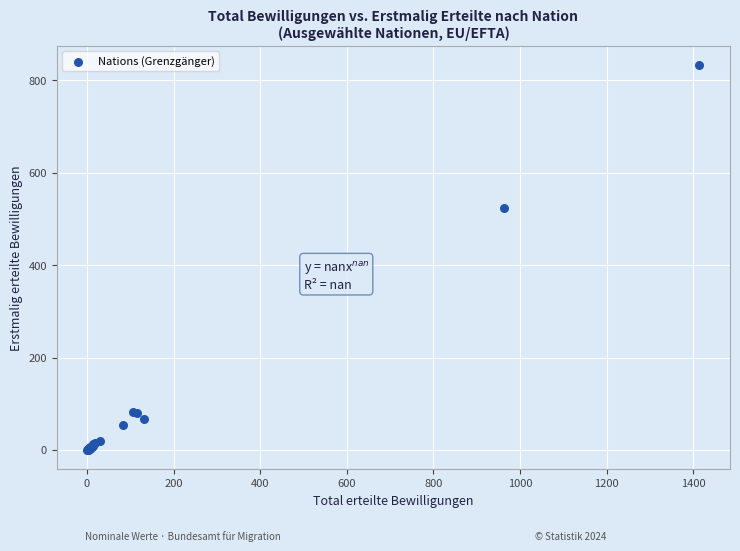

What Y value in the scatter plot is closest to 416?

523